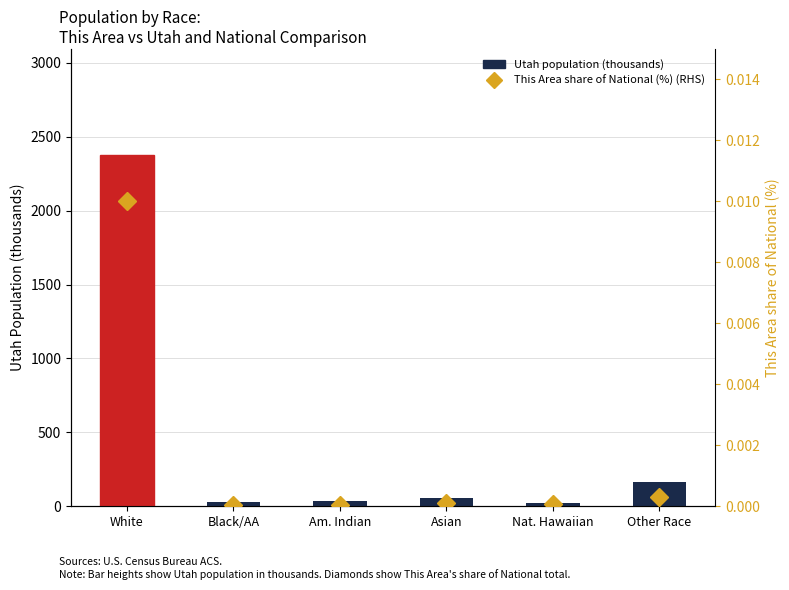

Are the bars horizontal?

No